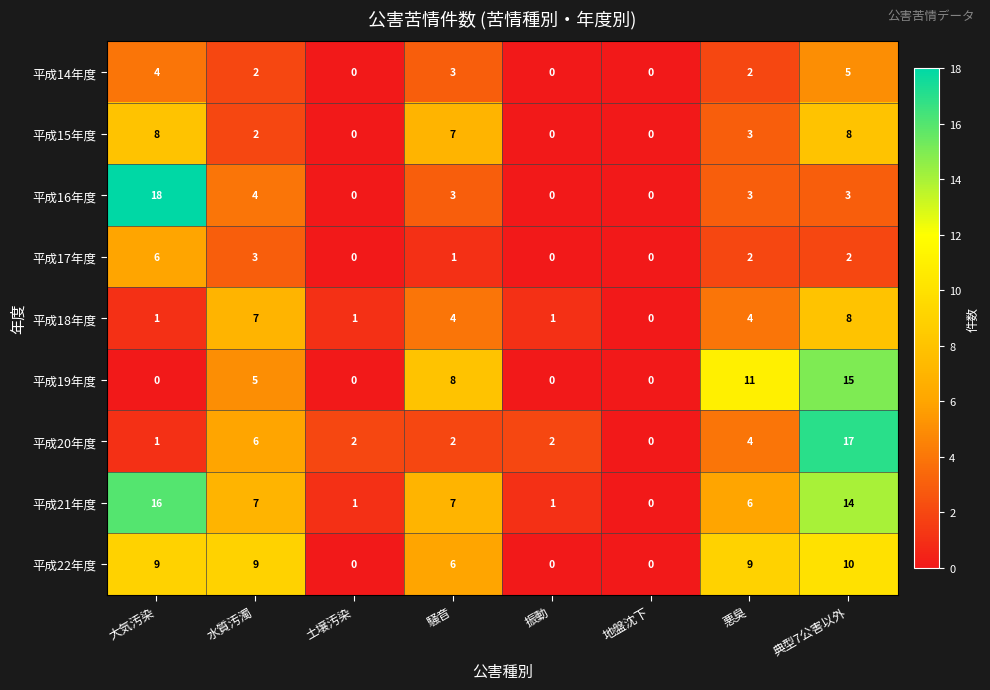

The 平成15年度 series shows 0 at 地盤沈下. True or false?

True